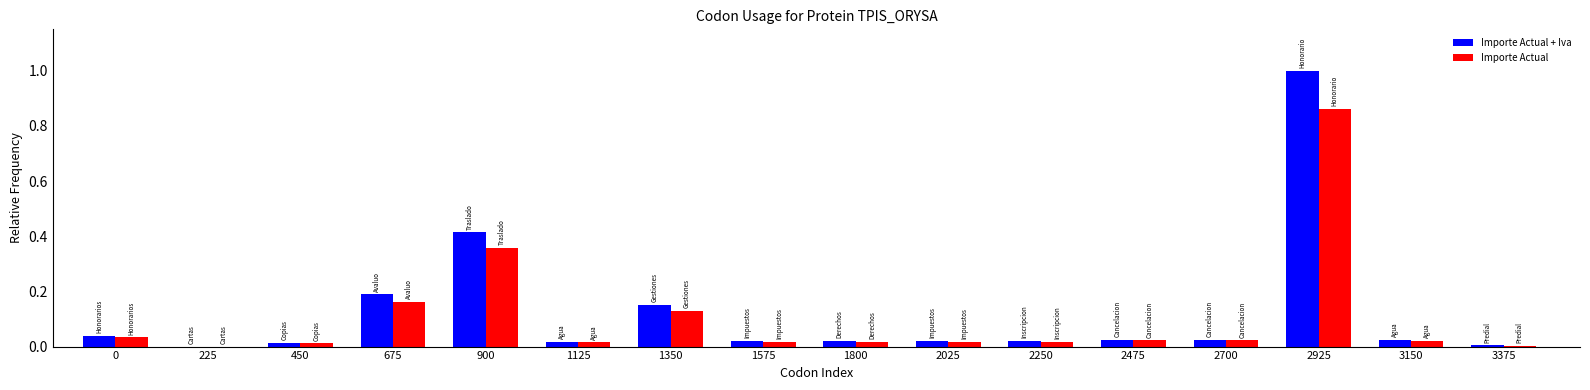

What are all the series names shown in the legend?

Importe Actual + Iva, Importe Actual